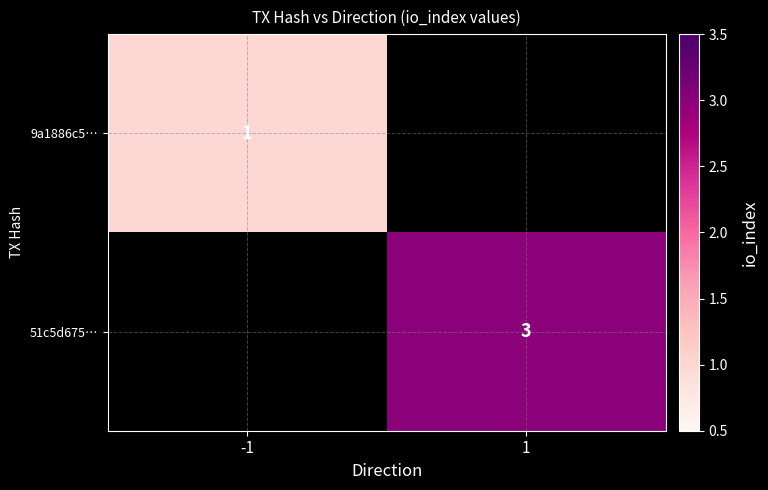

The value of 51c5d675… at 1 is 1. True or false?

False